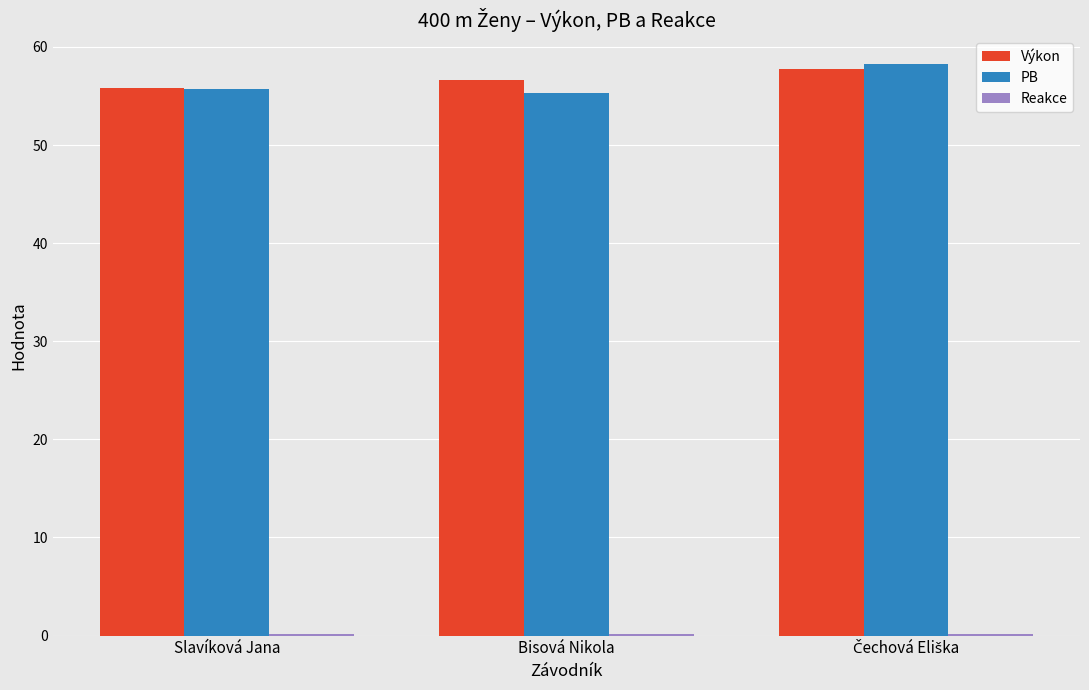

The PB series shows 99.4 at Bisová Nikola. True or false?

False